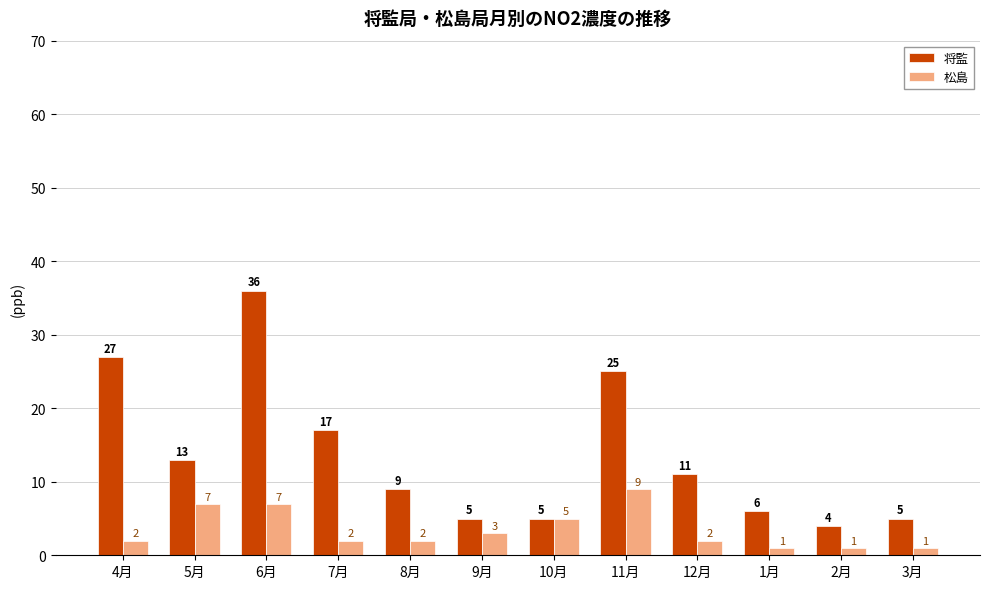

List the series in order of their overall mean, lowest first.

松島, 将監